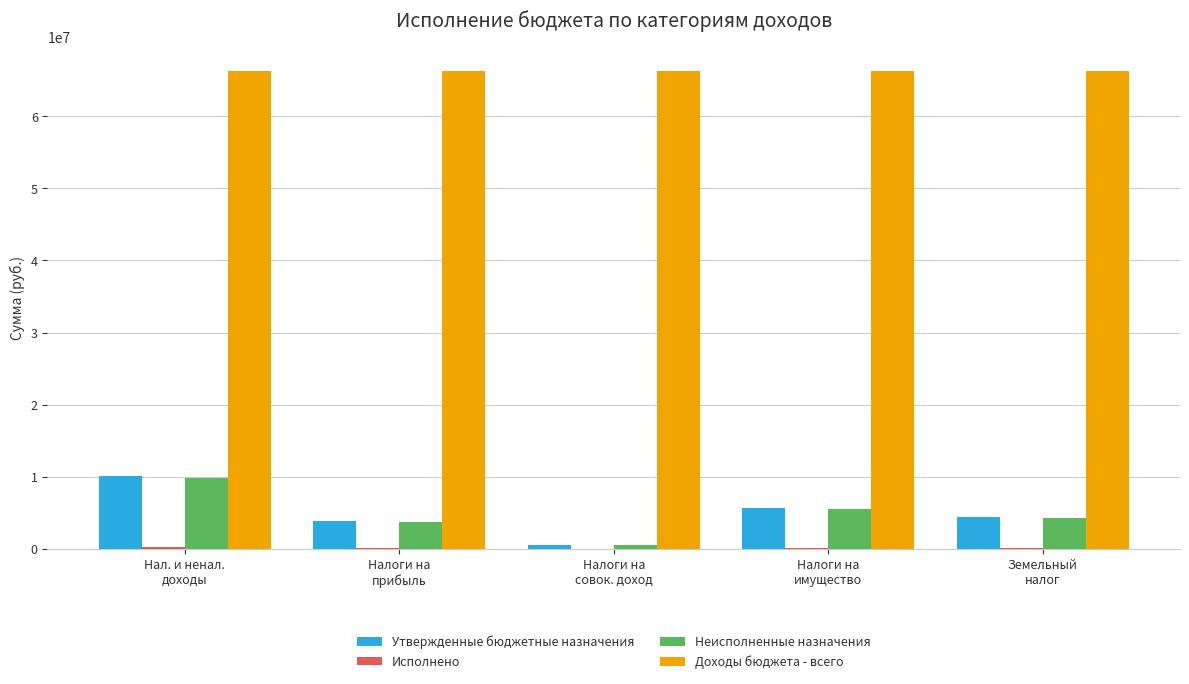

Is the value of Доходы бюджета - всего at Налоги на
совок. доход greater than the value of Утвержденные бюджетные назначения at Земельный
налог?

Yes